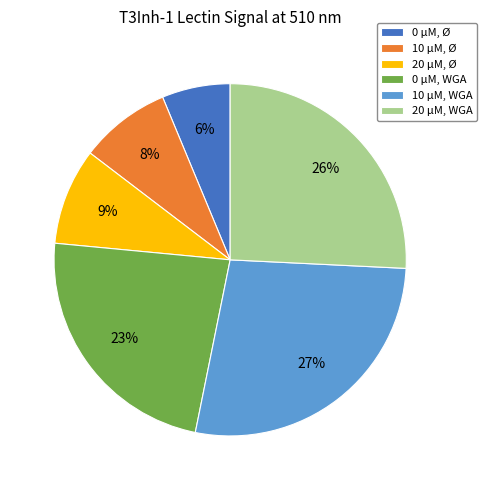

How many segments does this pie chart have?

6